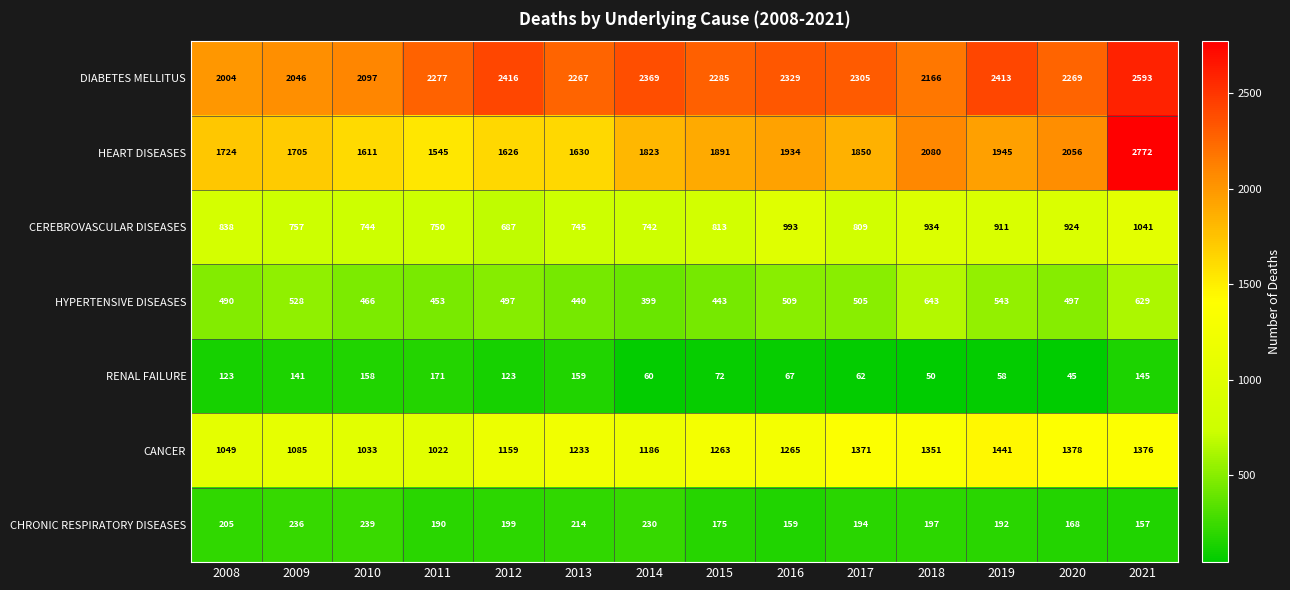

Which series has the largest total across all categories?

DIABETES MELLITUS